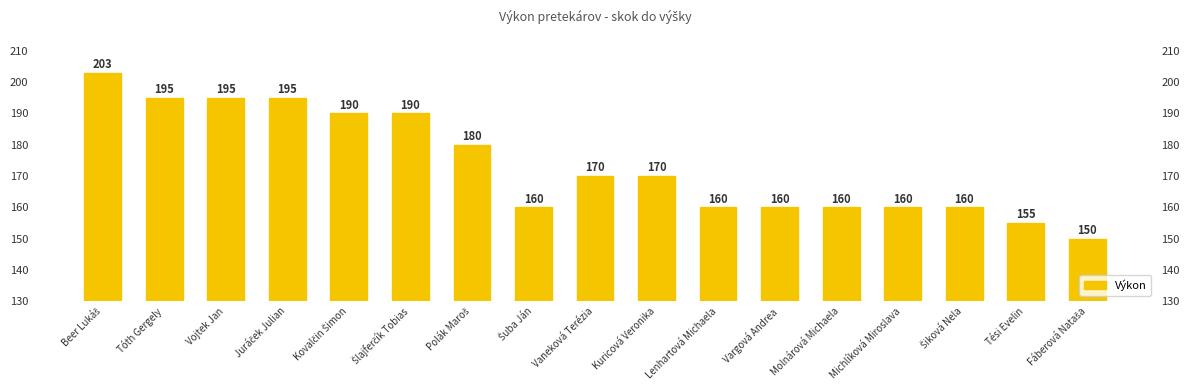

How many values are below 170?

8